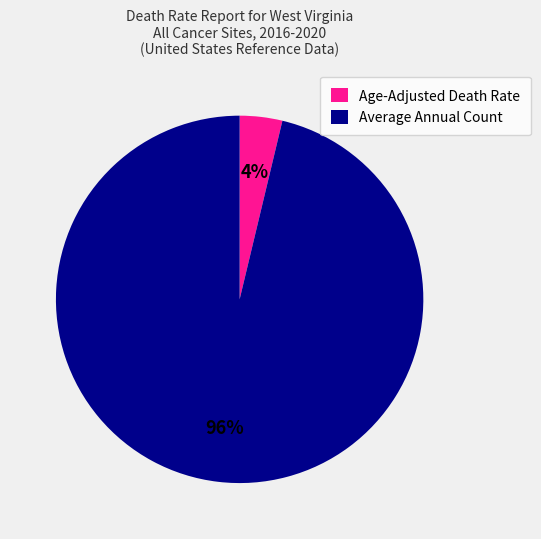

Which category has the smallest portion of the pie?

Age-Adjusted Death Rate